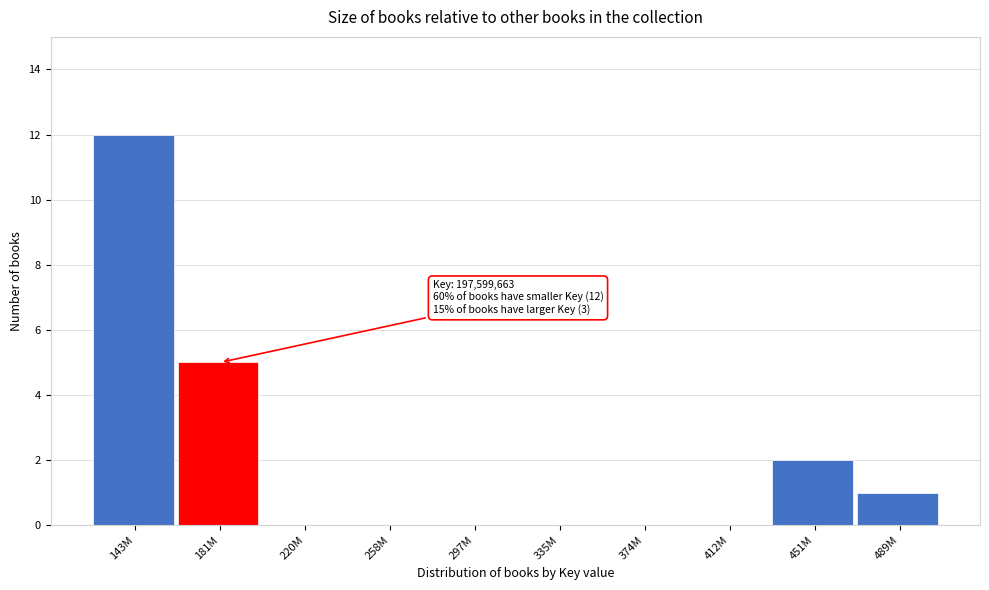

Reading left to right, list all the values displayed in this chart.

143M=12	181M=5	220M=0	258M=0	297M=0	335M=0	374M=0	412M=0	451M=2	489M=1